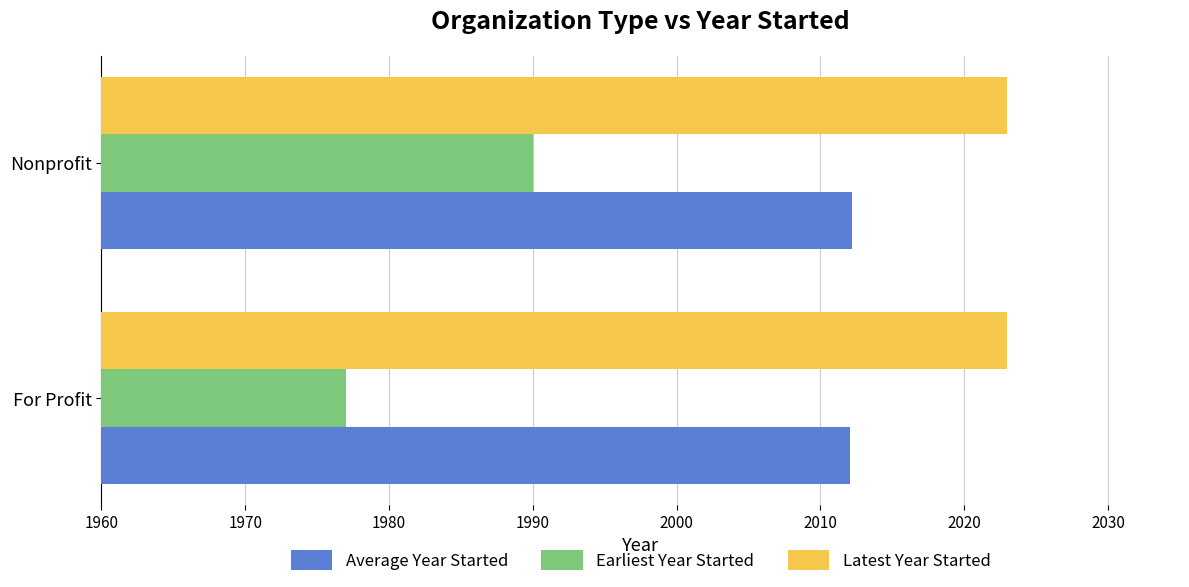

List the series in order of their peak value, lowest first.

Earliest Year Started, Average Year Started, Latest Year Started